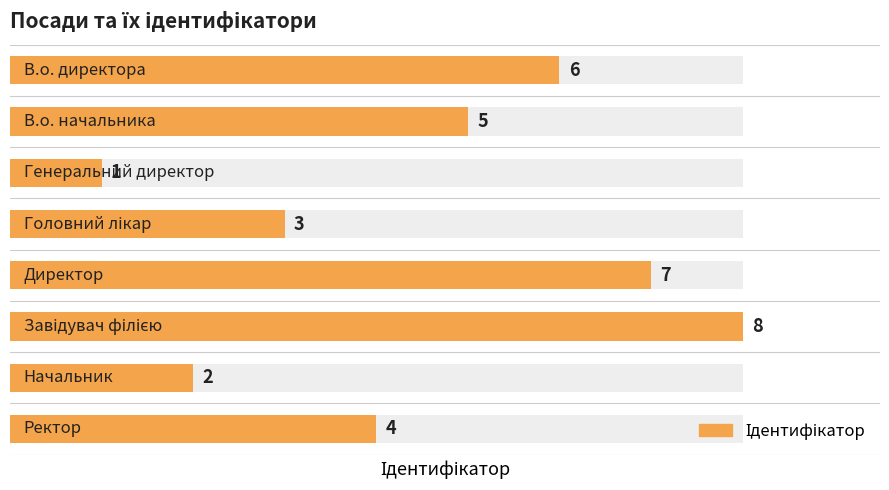

List the labels in order of value, largest first.

Завідувач філією, Директор, В.о. директора, В.о. начальника, Ректор, Головний лікар, Начальник, Генеральний директор